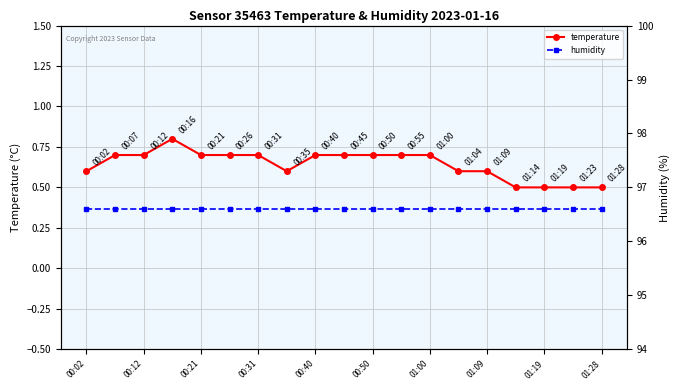

What is the lowest value of the temperature series?

0.5